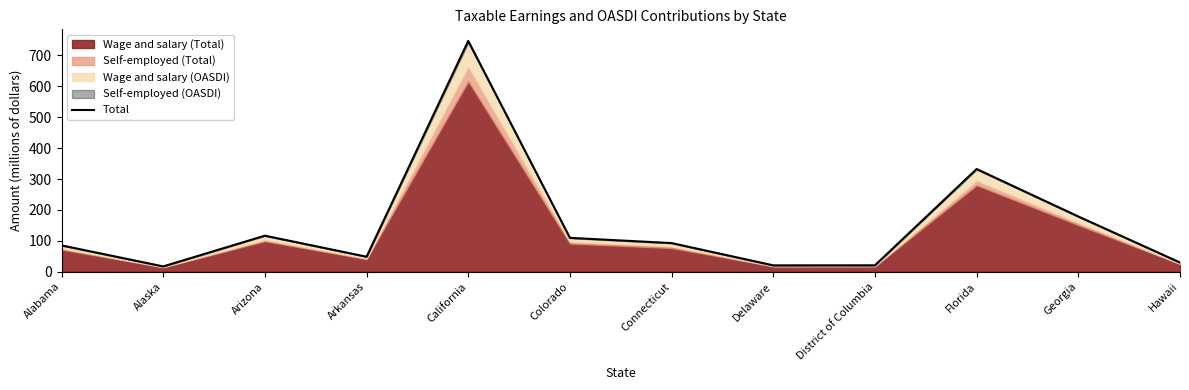

The value at Florida is 332.4. True or false?

True